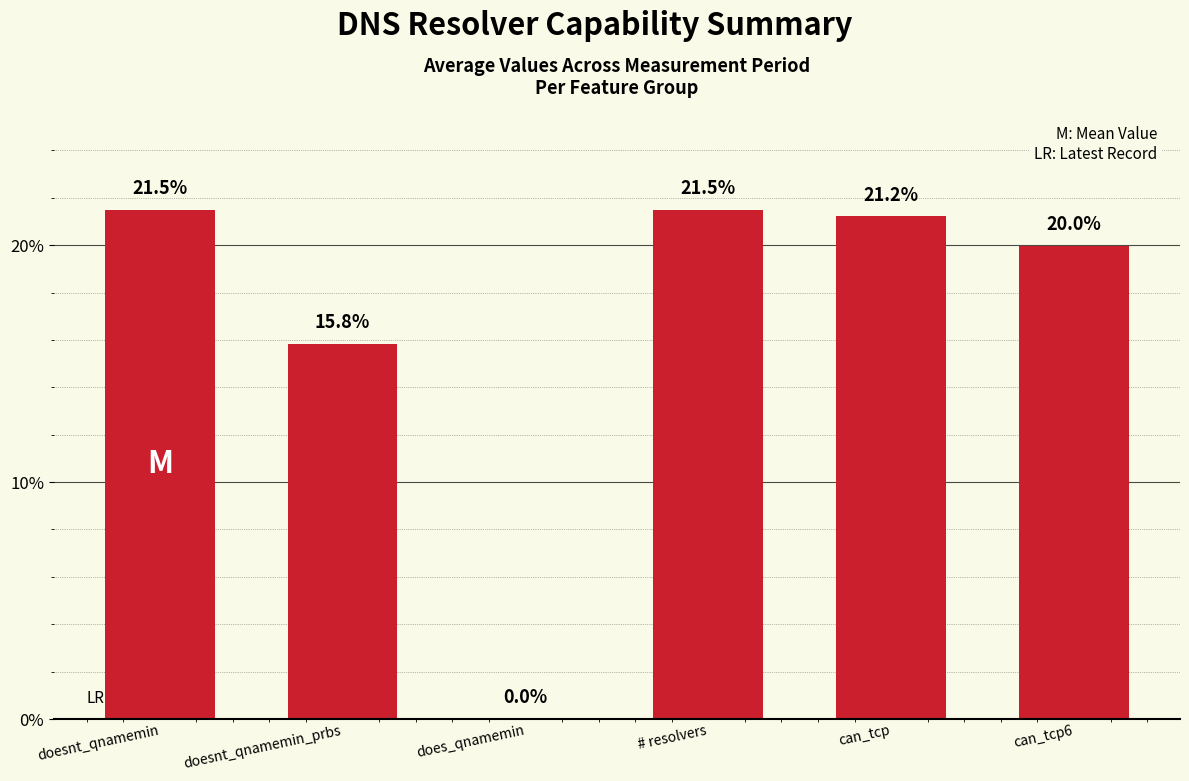

What is the greatest value displayed?

21.5